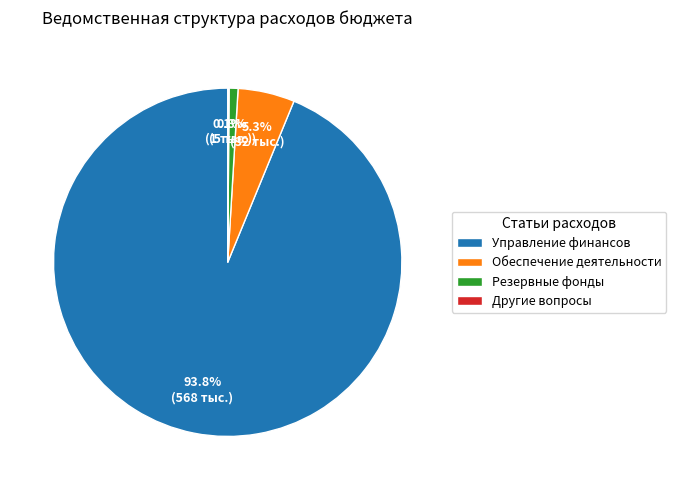

Which has a higher value, Резервные фонды or Обеспечение деятельности?

Обеспечение деятельности